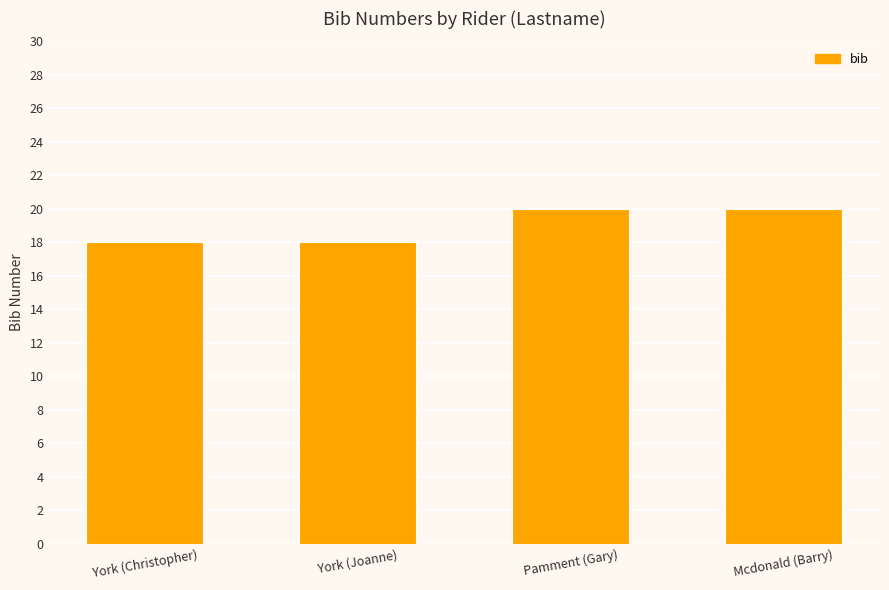

What is the maximum value shown in the chart?

20